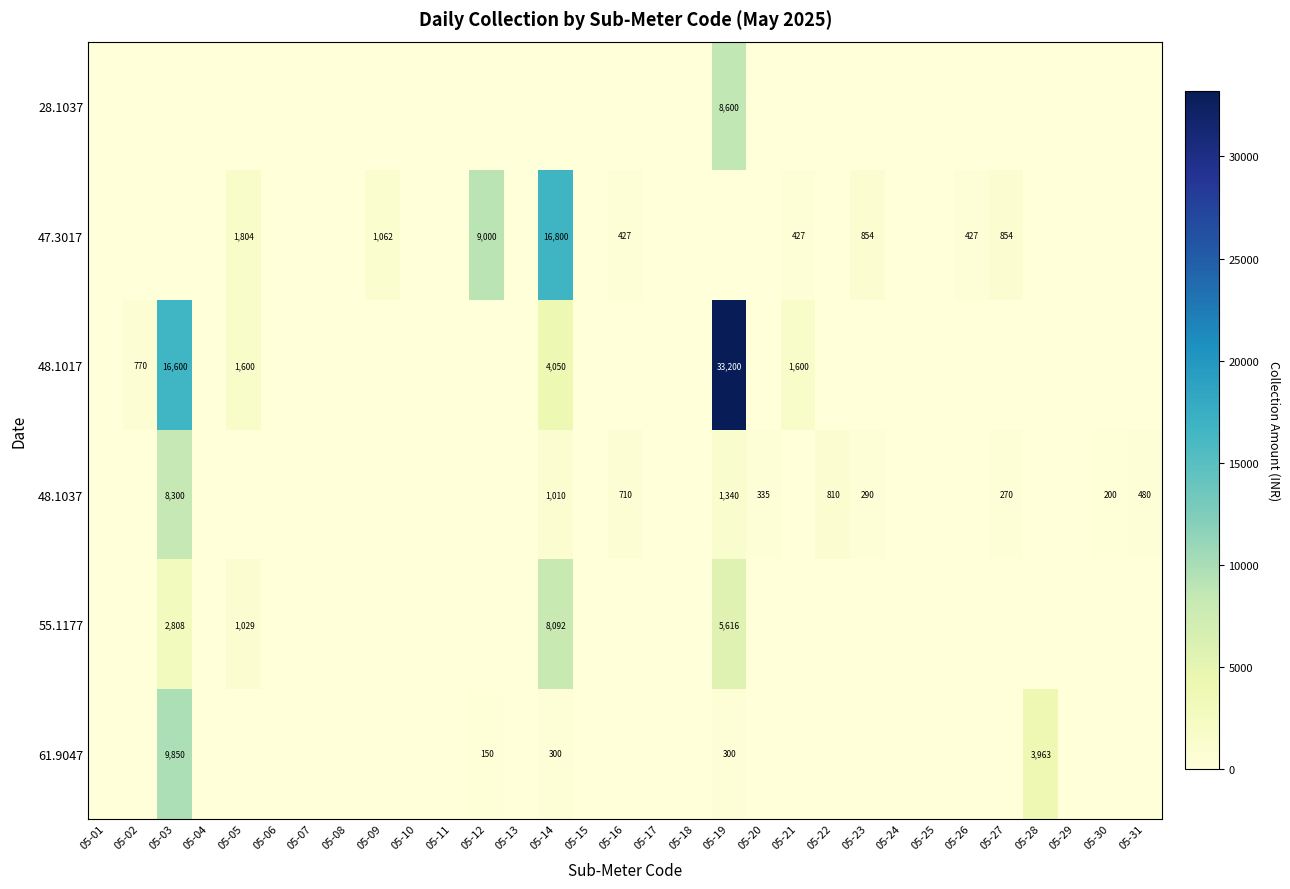

What is the average value of the 47.3017 series?

1021